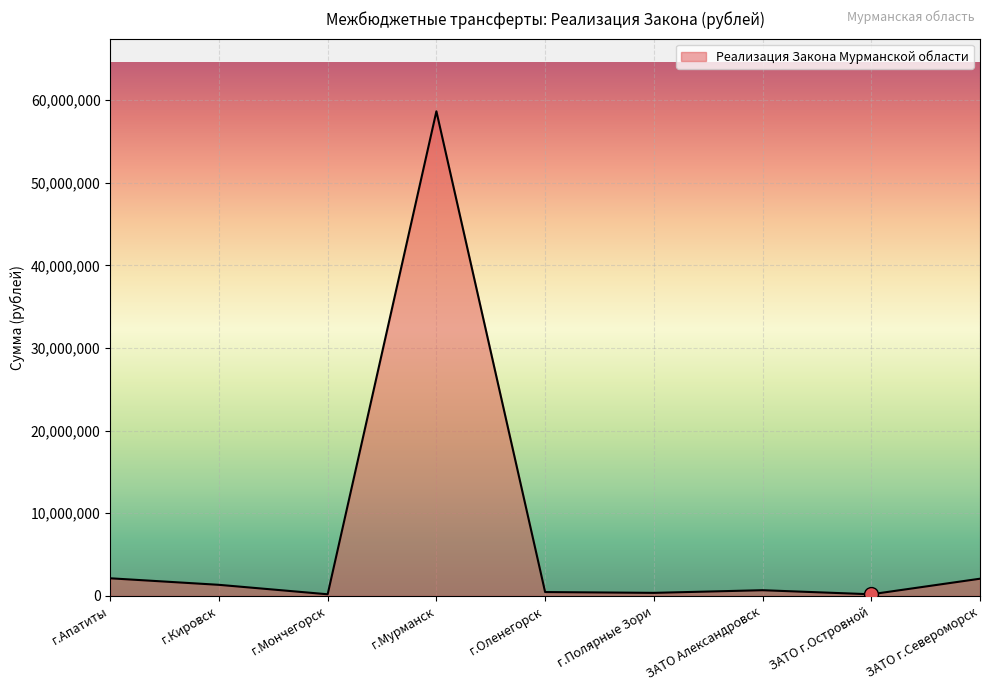

Which label corresponds to the largest value in the chart?

г.Мурманск